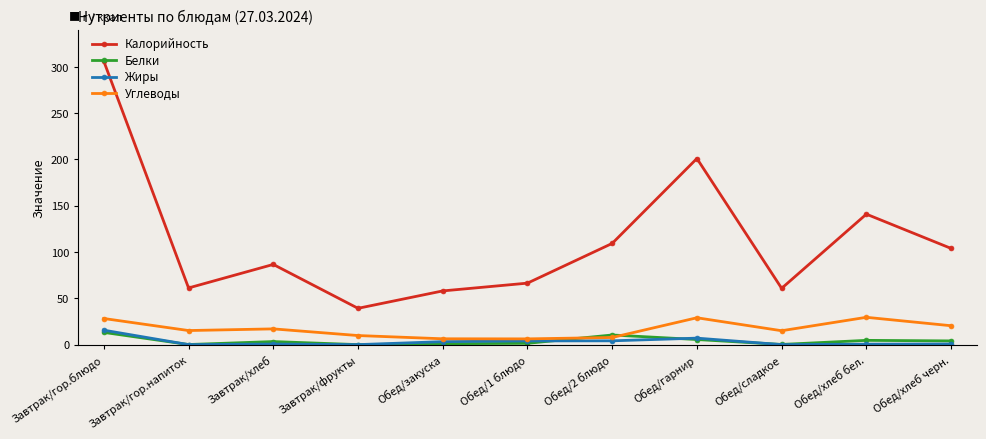

True or false: Жиры has more than 1 points higher than both neighbors.

True